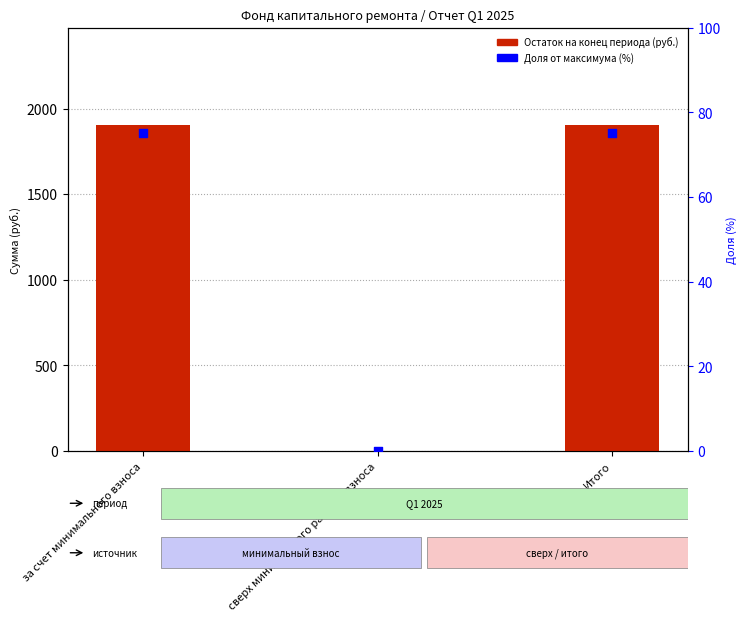

Which series contains the highest Y value?

Остаток на конец периода